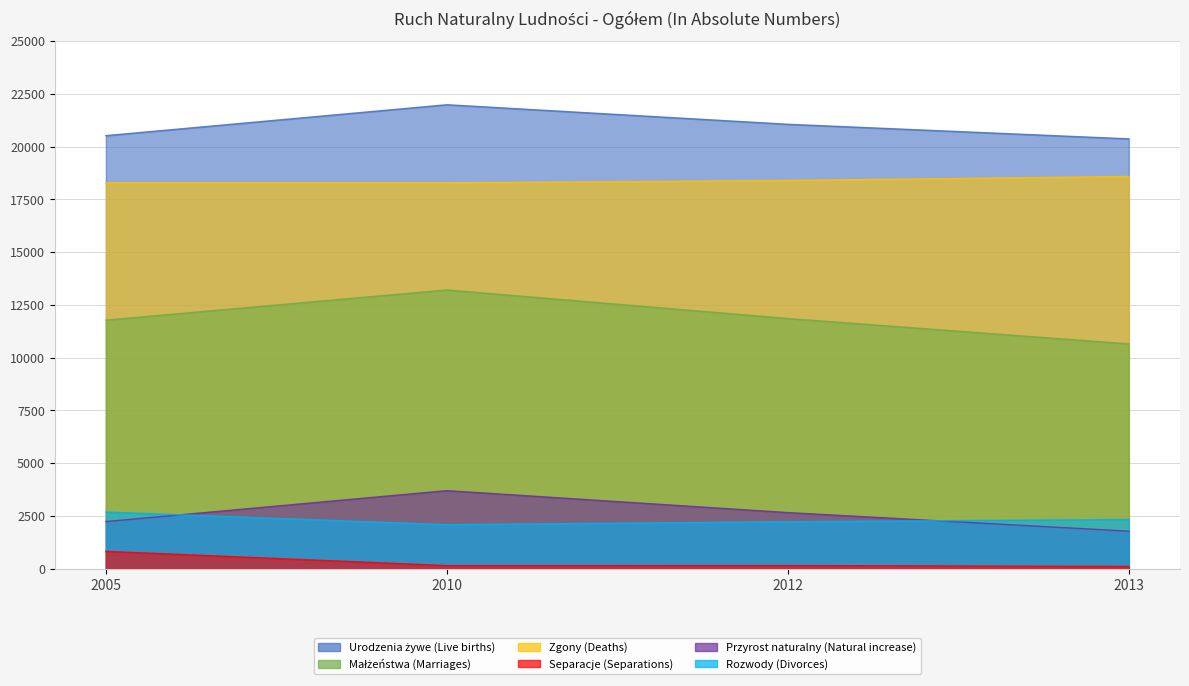

How many data points in Zgony (Deaths) are less than 18402?

2